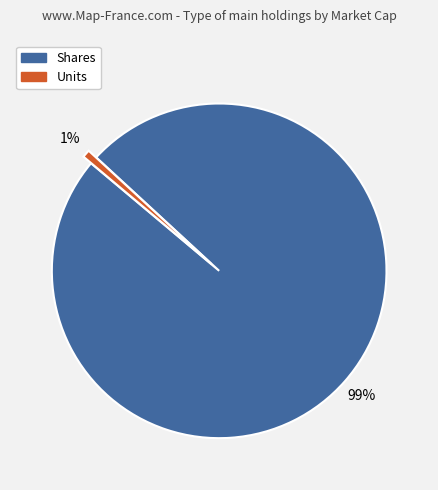

To the nearest percent, what is the difference between the largest and smallest slice percentages?

98%